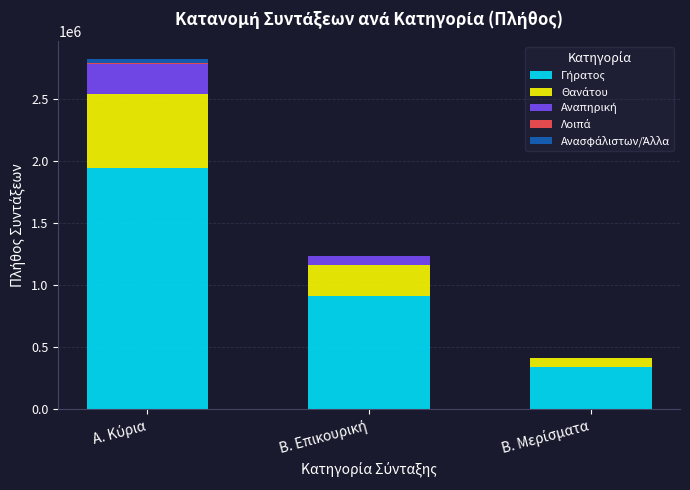

At which category is the sum across all series the highest?

Α. Κύρια